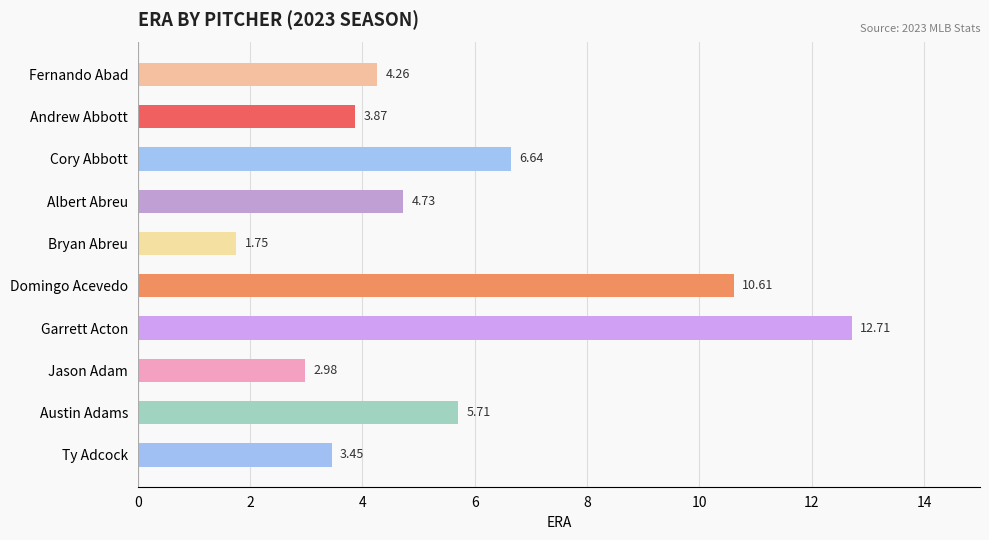

What is the greatest value displayed?

12.7